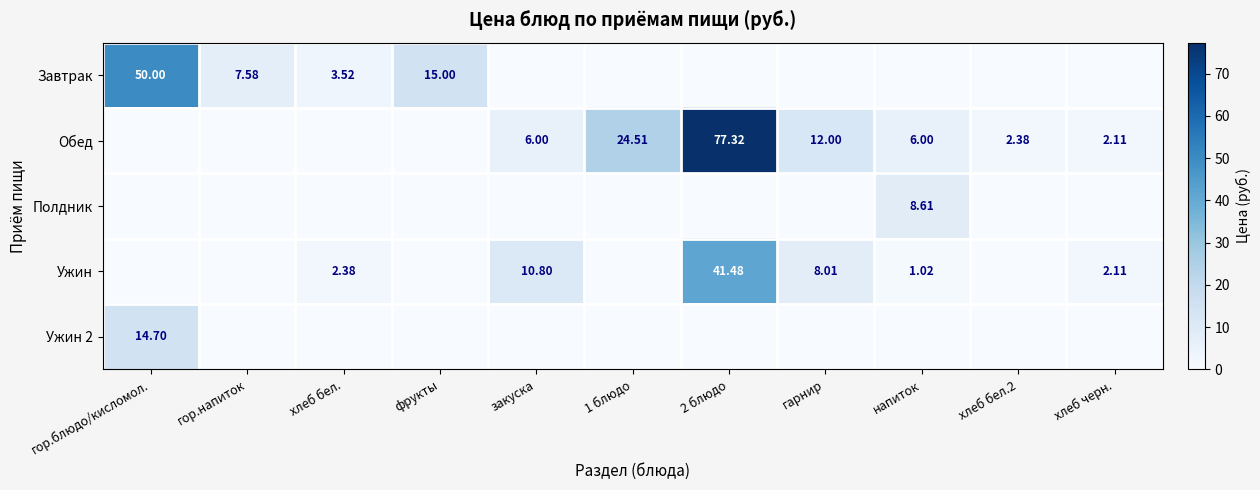

The Завтрак series shows 5.0 at хлеб бел.. True or false?

False